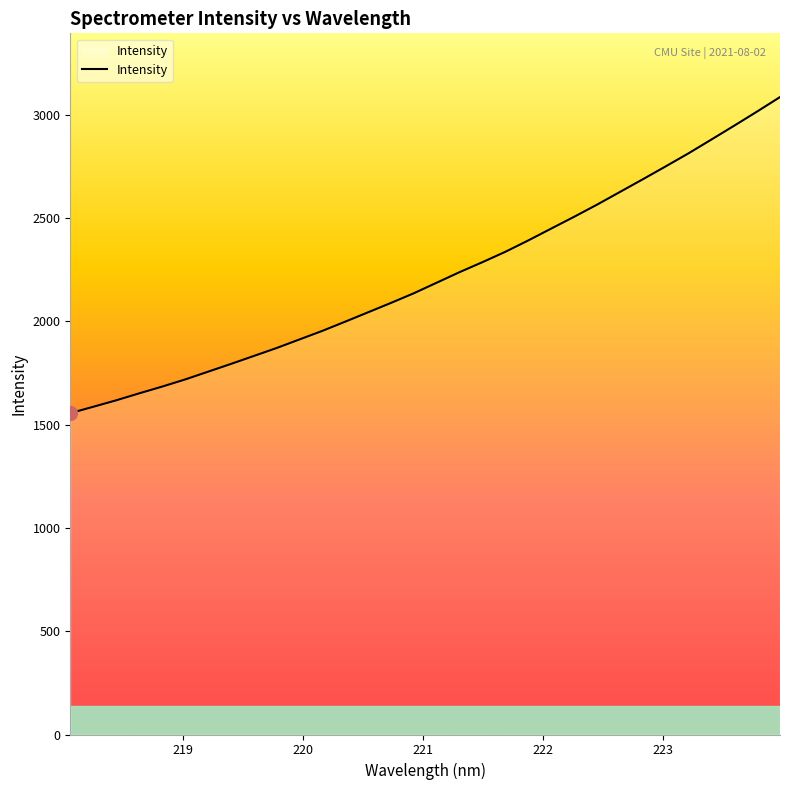

What is the difference between the maximum and minimum values?

1530.2